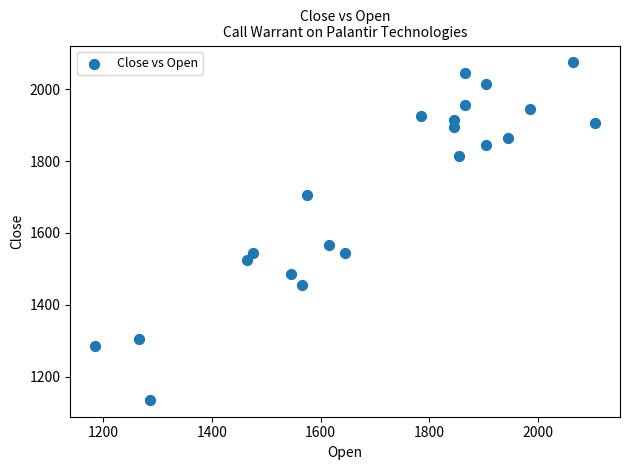

What is the range of Y values (max minus min)?

940